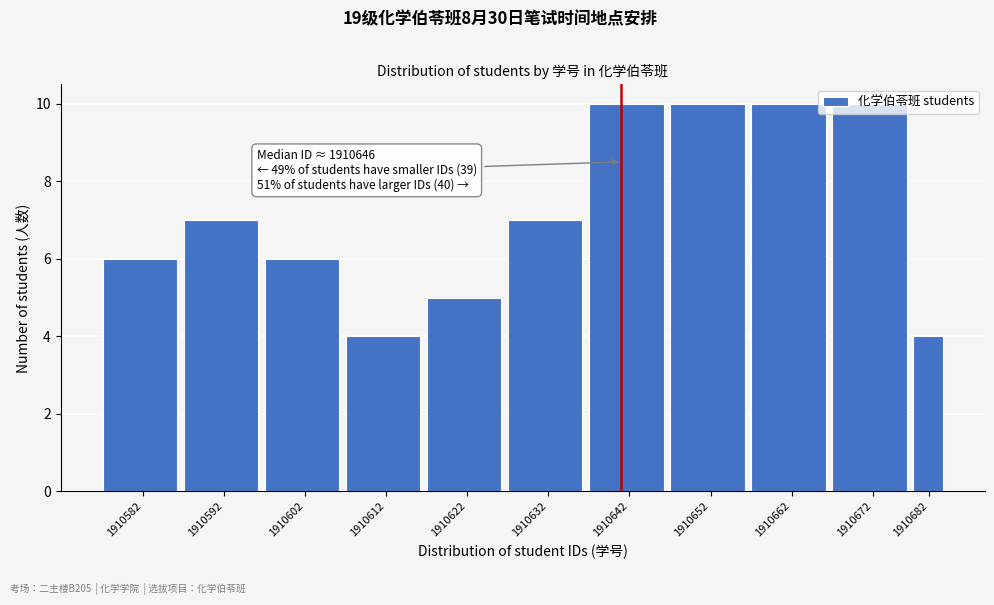

The value at 1910642 is 17. True or false?

False